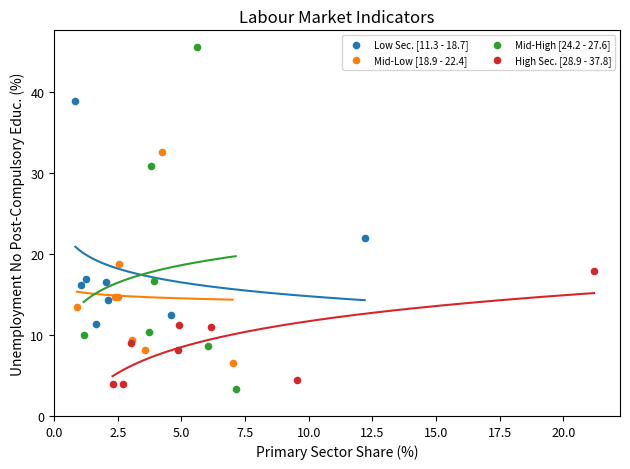

Which series has the largest Y range (max minus min)?

Mid-High [24.2 - 27.6]